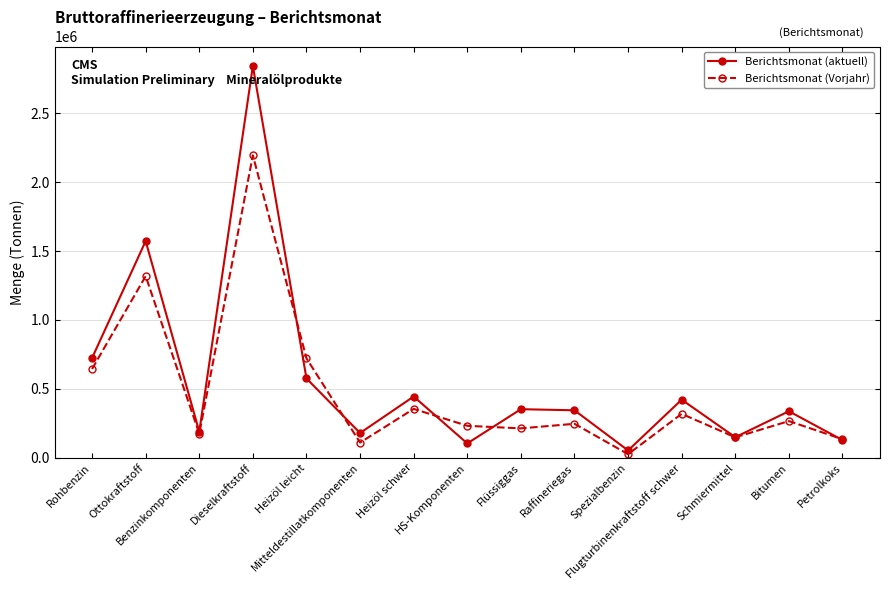

At which label is Berichtsmonat (aktuell) closest to 1448743?

Ottokraftstoff